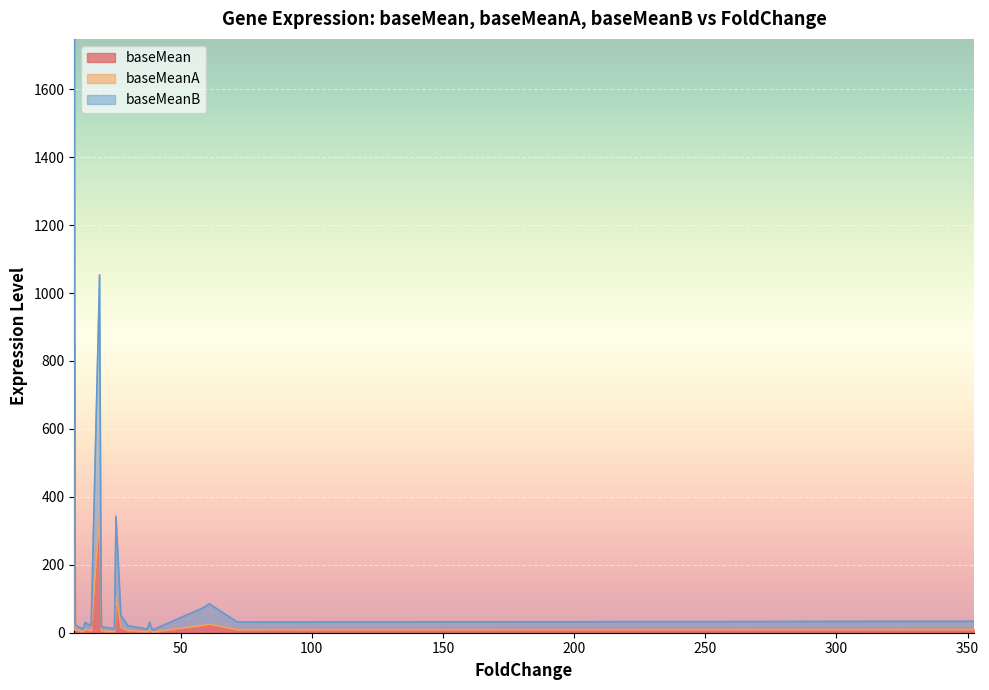

Is the value of baseMean at 4 greater than the value of baseMeanA at 3?

Yes